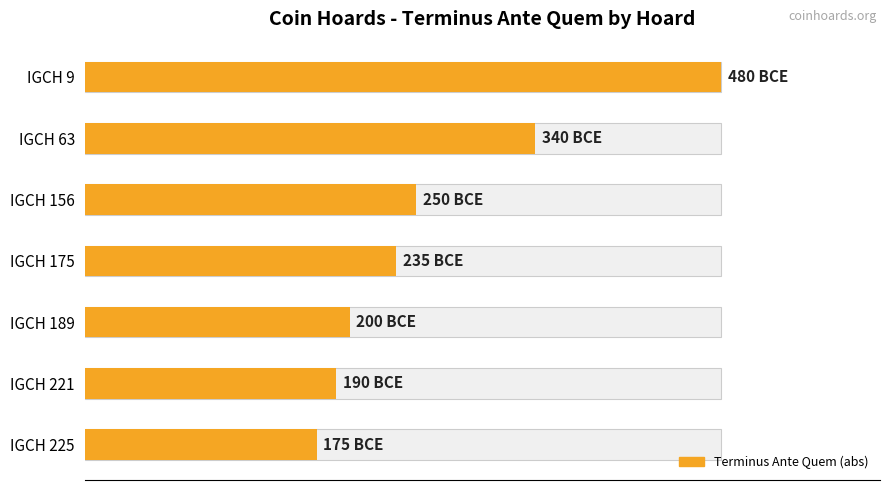

Reading right to left, list all the values displayed in this chart.

175	190	200	235	250	340	480